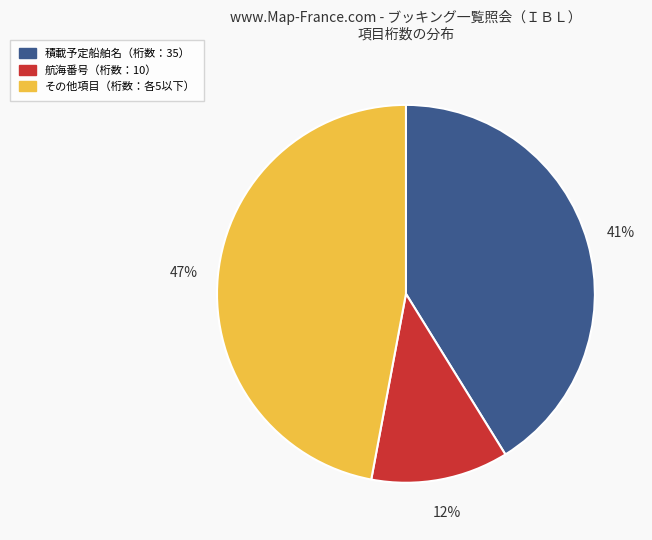

To the nearest percent, what is the average slice percentage?

33%